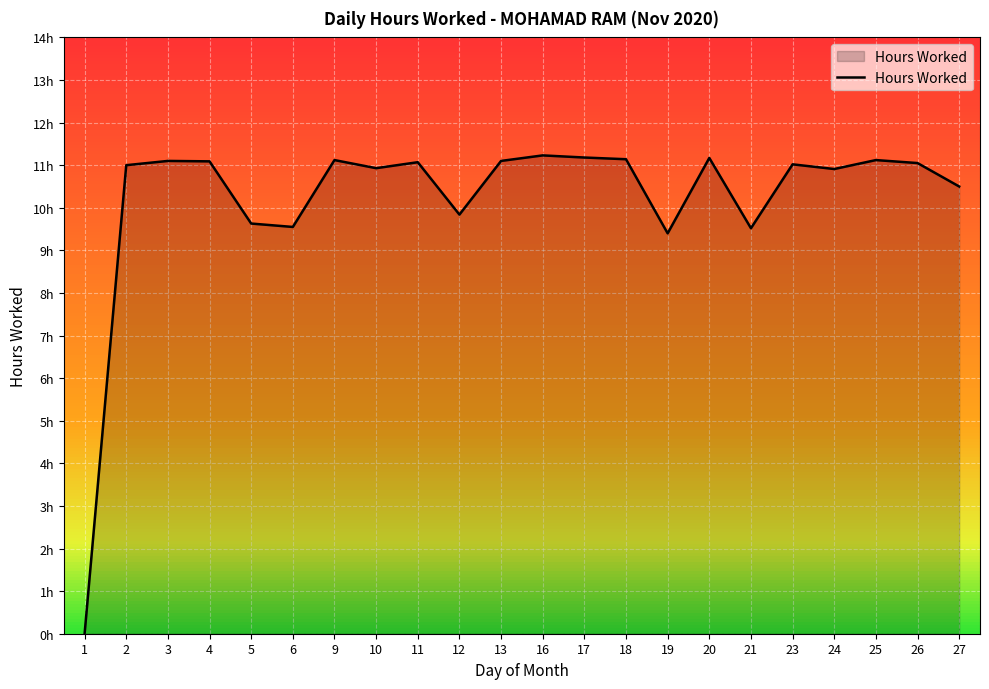

Read the value at 16.

11.2